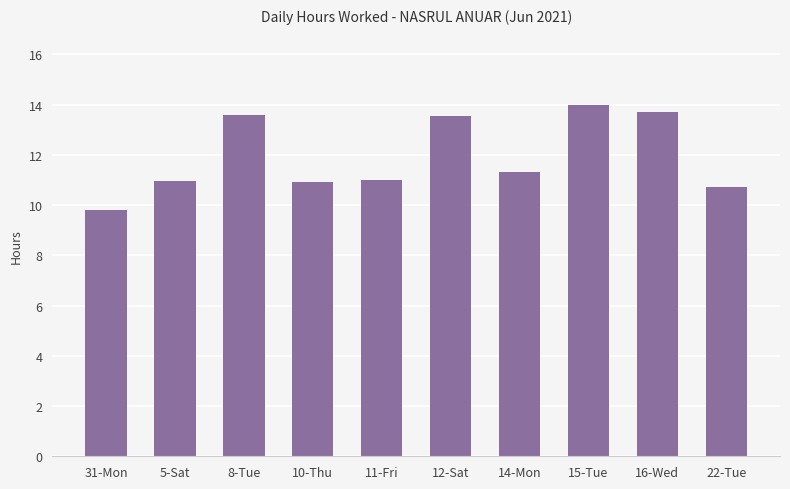

At which category does the chart reach its minimum across all series?

31-Mon